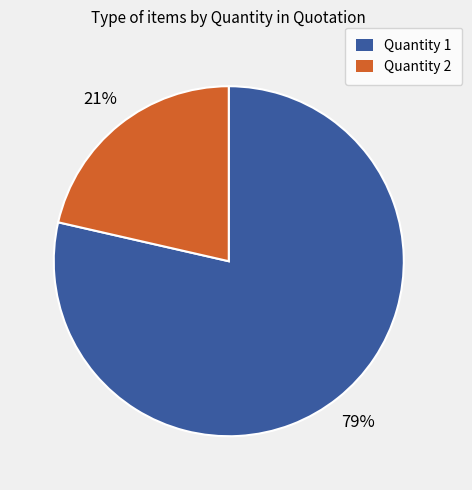

Does Quantity 2 account for over 50% of the chart?

No